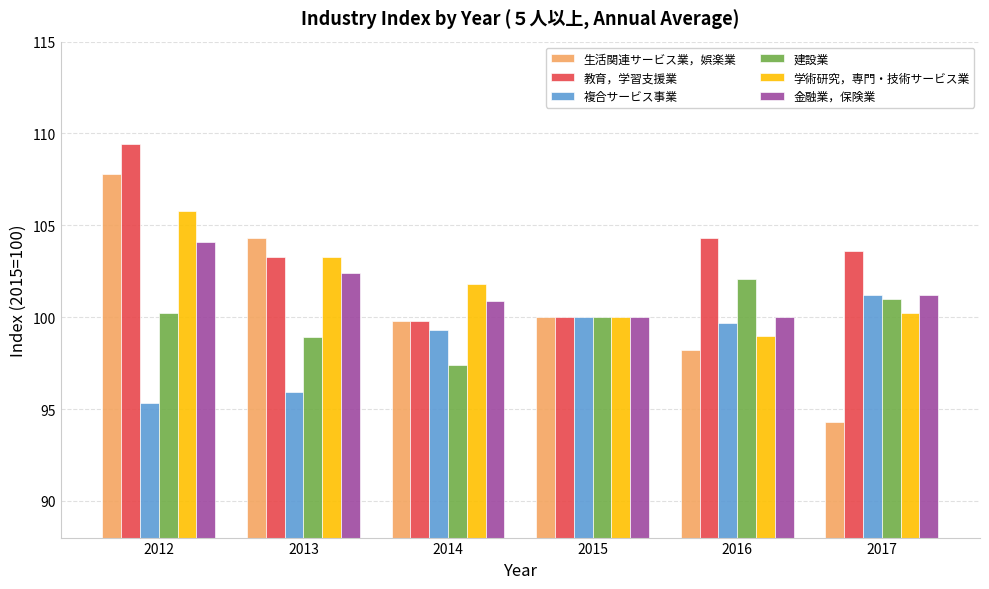

What is the difference between the 学術研究，専門・技術サービス業 values at 2016 and 2013?

4.3